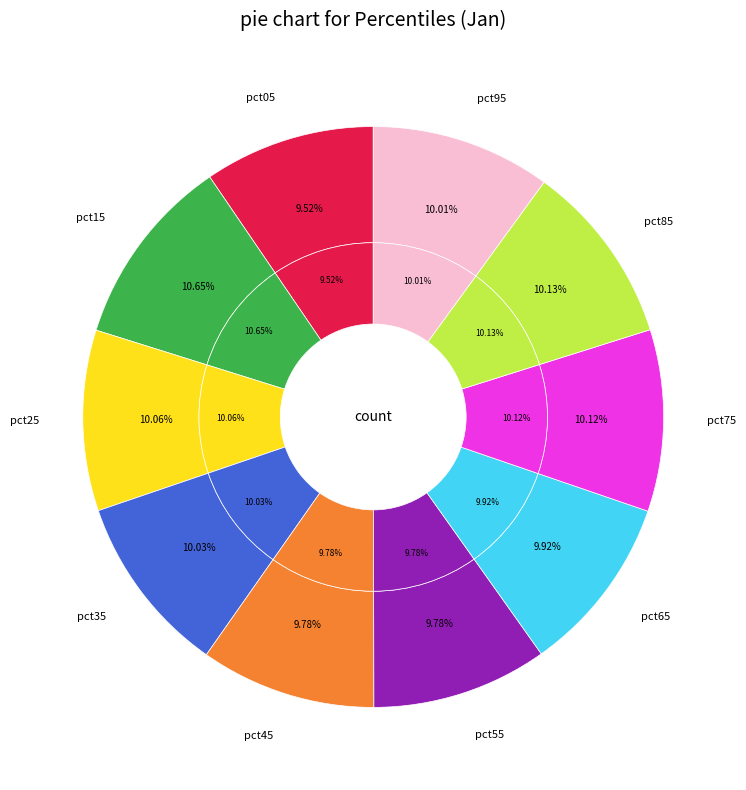

Combined, do pct55 and pct65 account for over 50%?

No